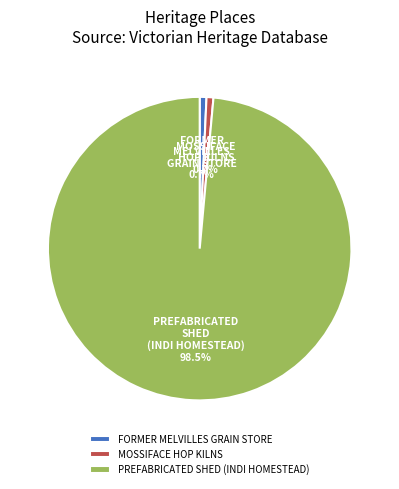

What percentage do MOSSIFACE HOP KILNS and PREFABRICATED SHED (INDI HOMESTEAD) together represent?

99.3%